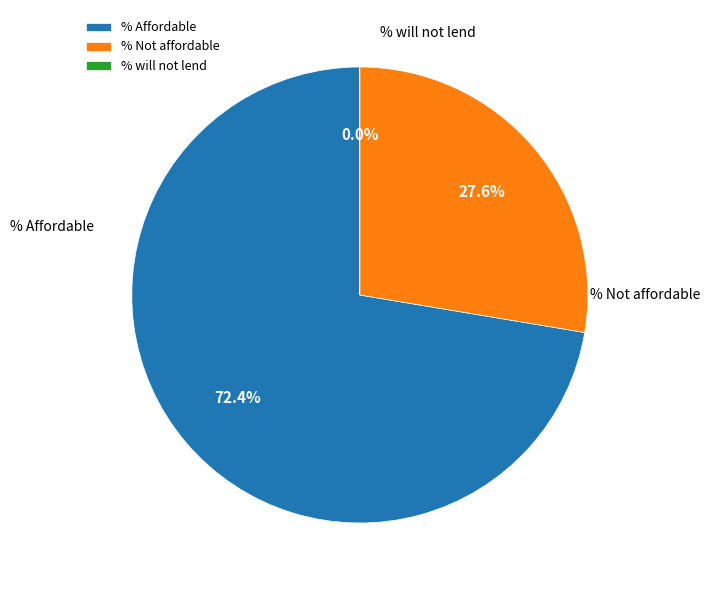

Is there a majority slice in this chart?

Yes